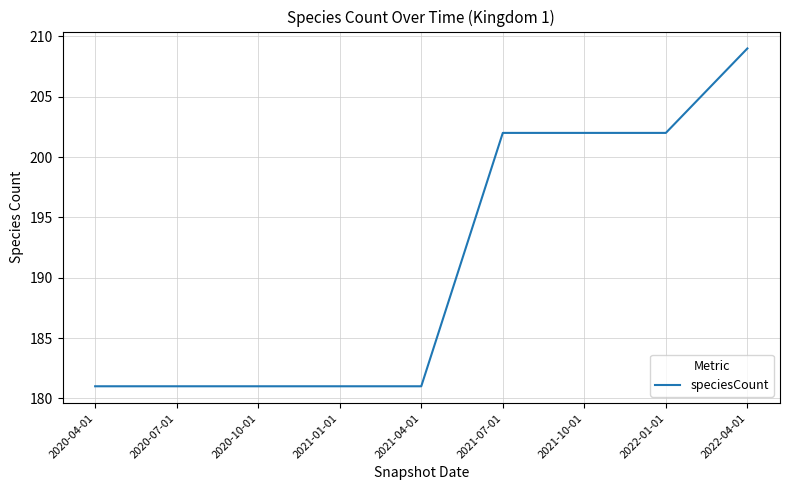

True or false: the data shows 91 at 2021-07-01.

False